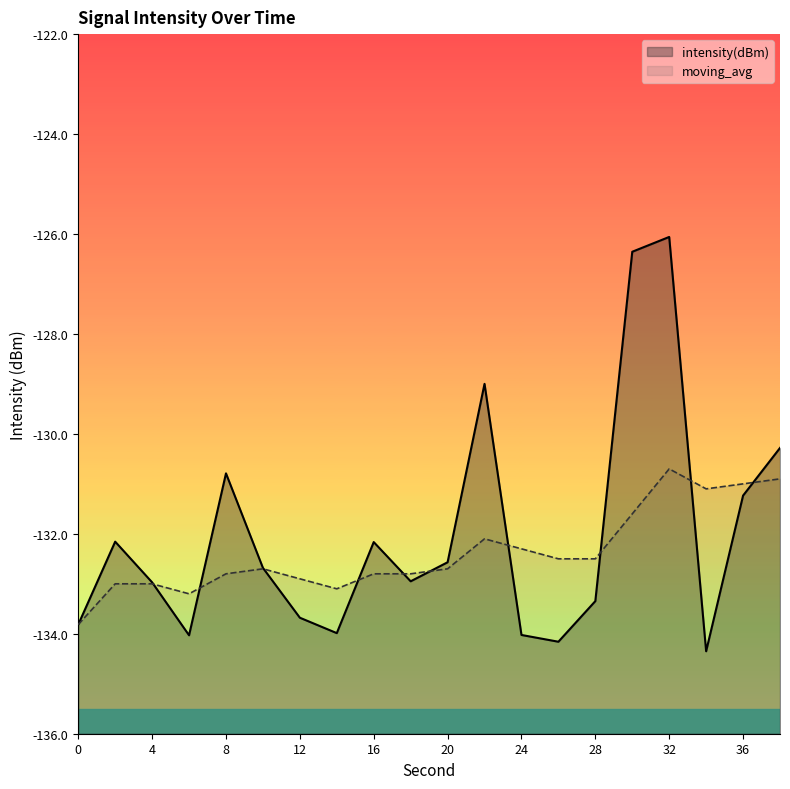

True or false: intensity(dBm) and moving_avg cross at least once.

True